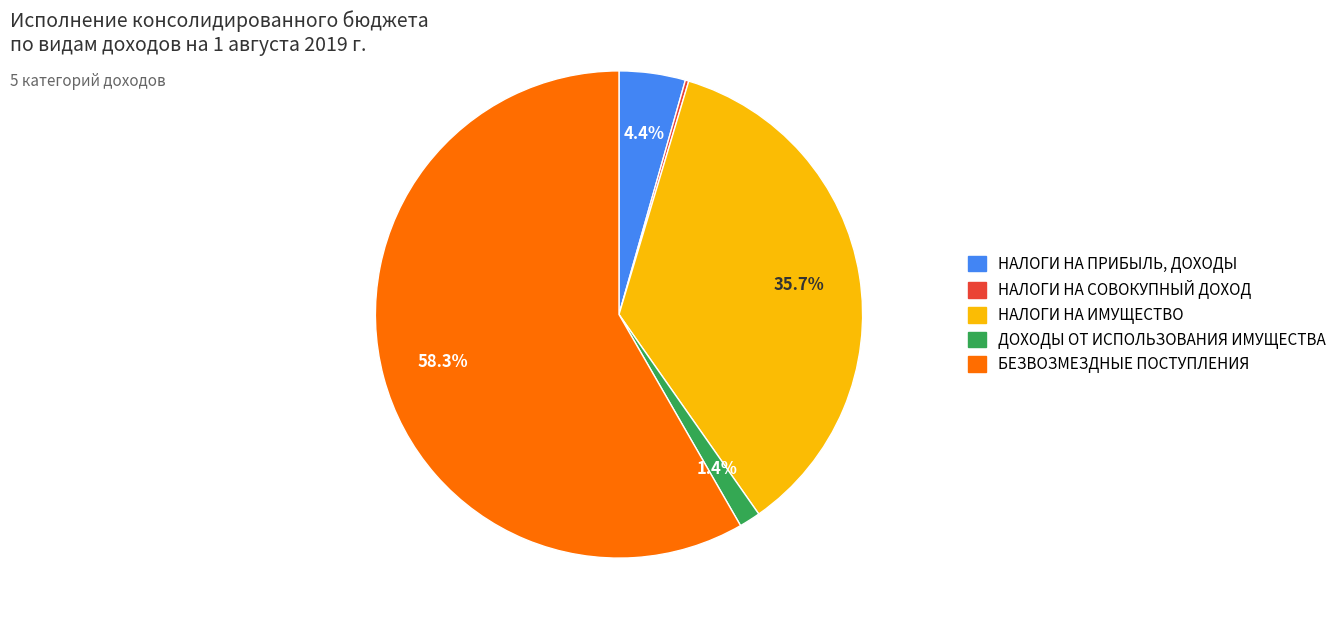

To the nearest percent, what is the difference between the НАЛОГИ НА ИМУЩЕСТВО and БЕЗВОЗМЕЗДНЫЕ ПОСТУПЛЕНИЯ slice percentages?

23%